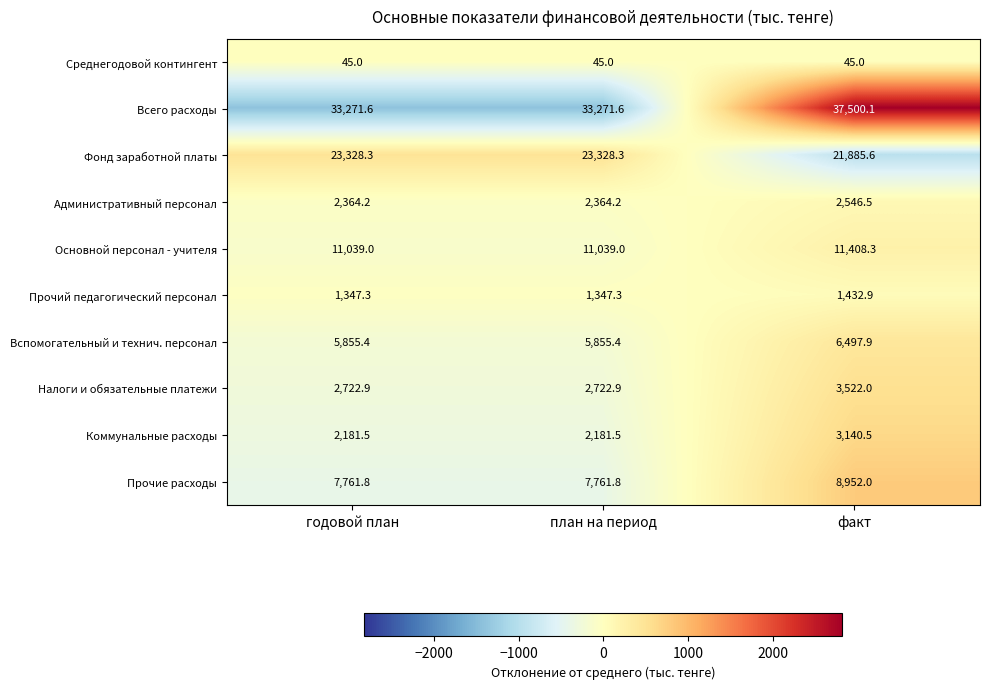

What is the minimum value shown in the chart?

45.0